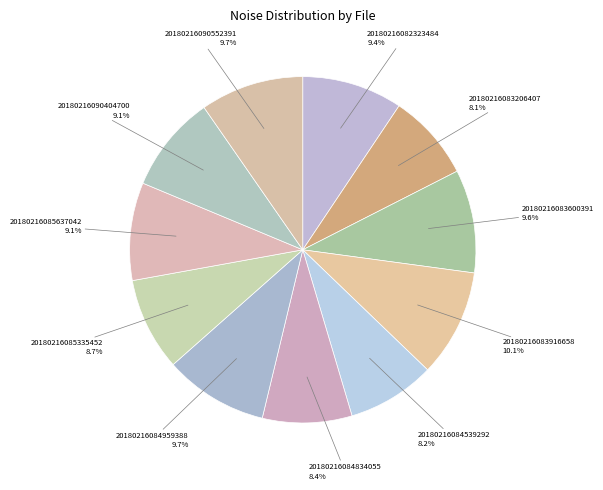

Is it true that 20180216084539292 is 8% of the pie?

True